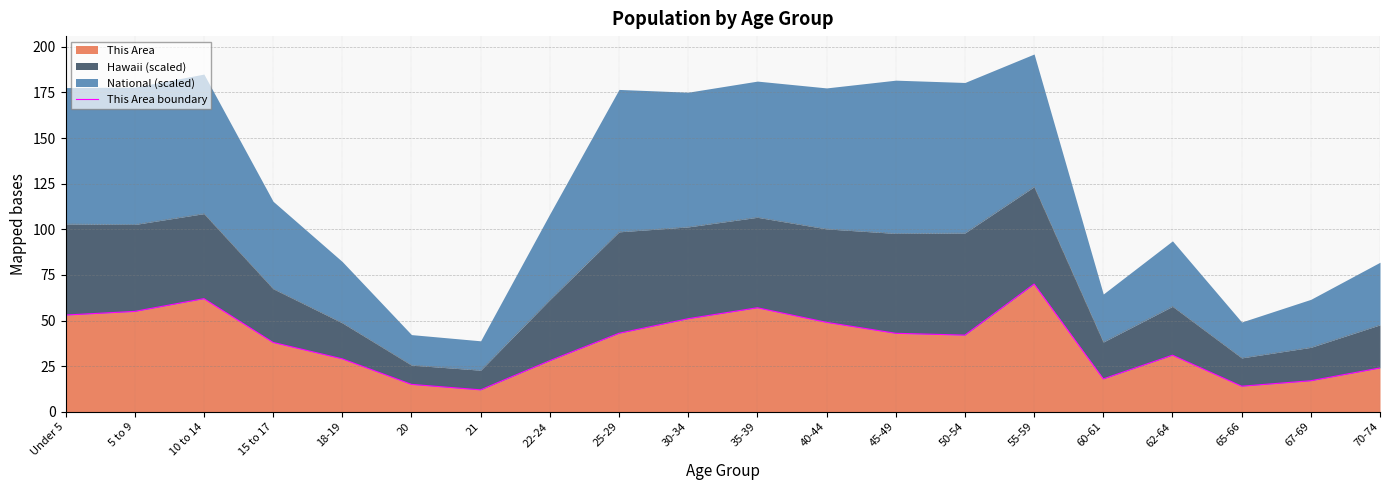

Where is the data nearest to the value 41?

50-54